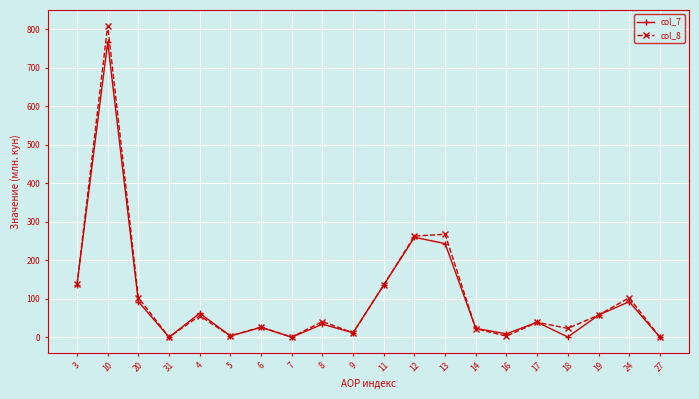

What is the total value across all series at 5?

6.4